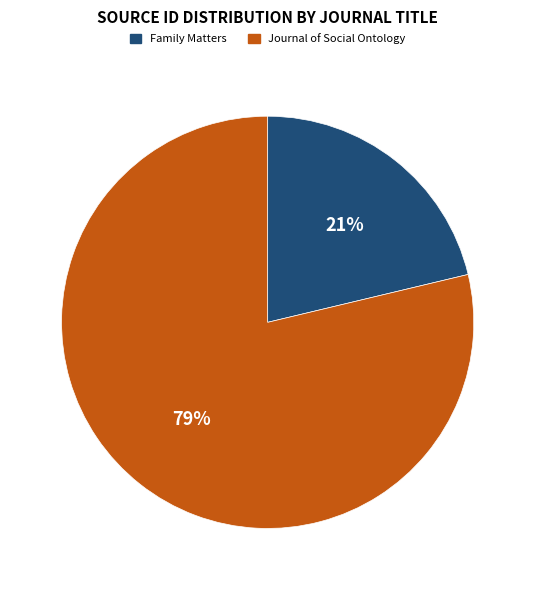

Is the sum of Journal of Social Ontology and Family Matters greater than half?

Yes